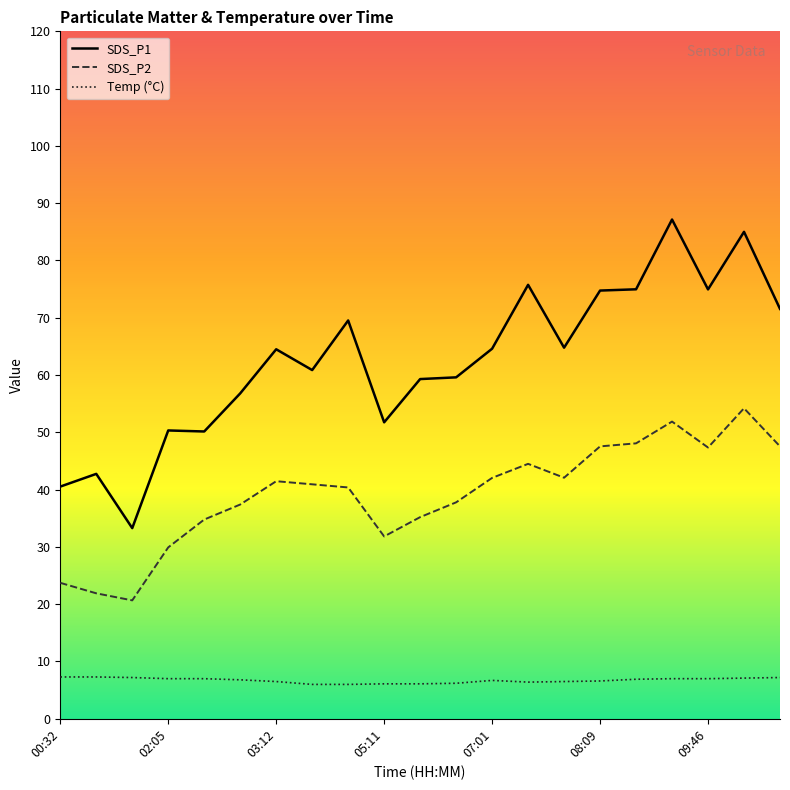

True or false: SDS_P1 and SDS_P2 intersect in this chart.

False